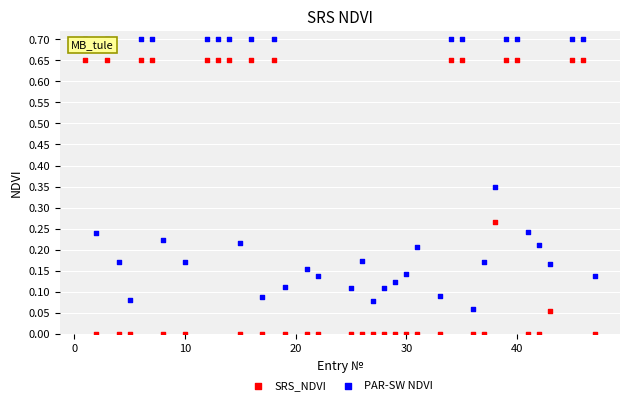

What are all the series names shown in the legend?

SRS_NDVI, PAR-SW NDVI